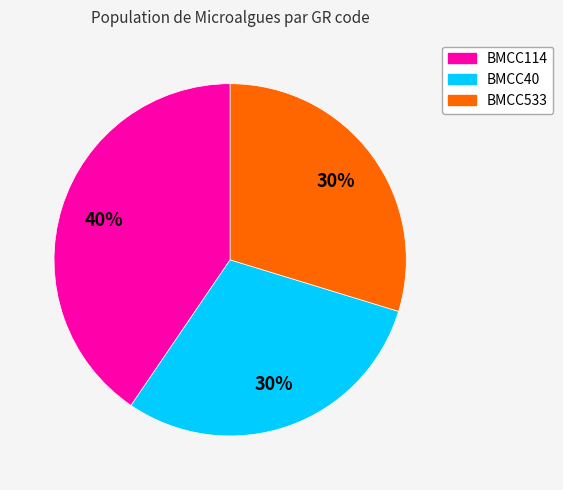

Combined, do BMCC533 and BMCC114 account for over 50%?

Yes